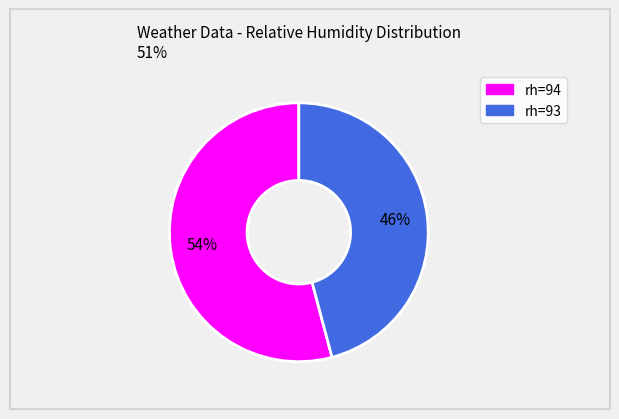

What percentage is the rh=93 slice, to the nearest percent?

46%